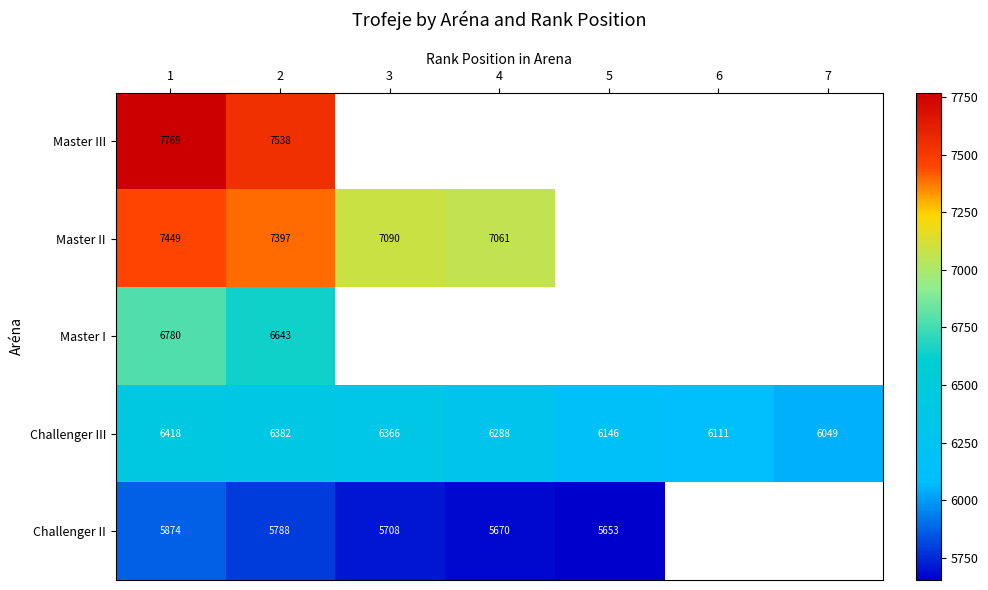

The value of Challenger III at 7 is 4208.3. True or false?

False